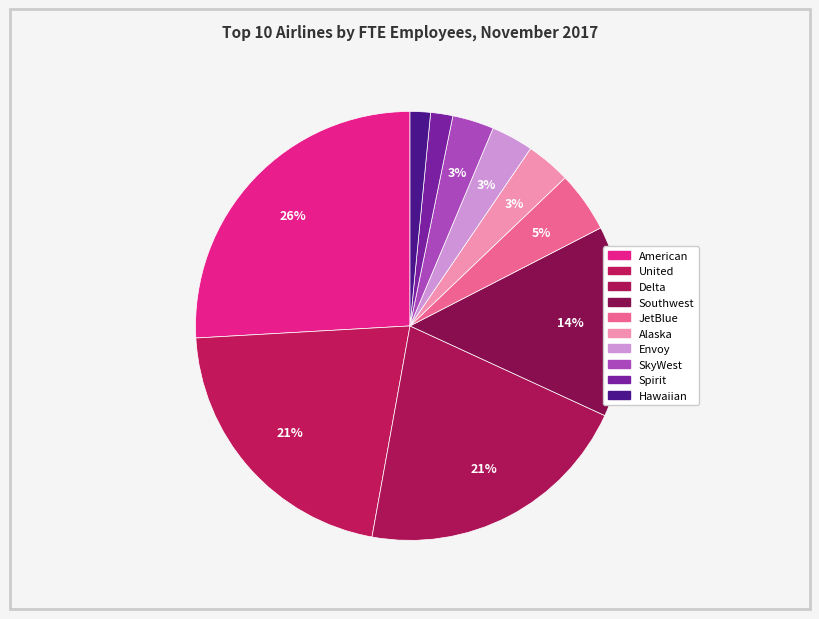

How many segments does this pie chart have?

10